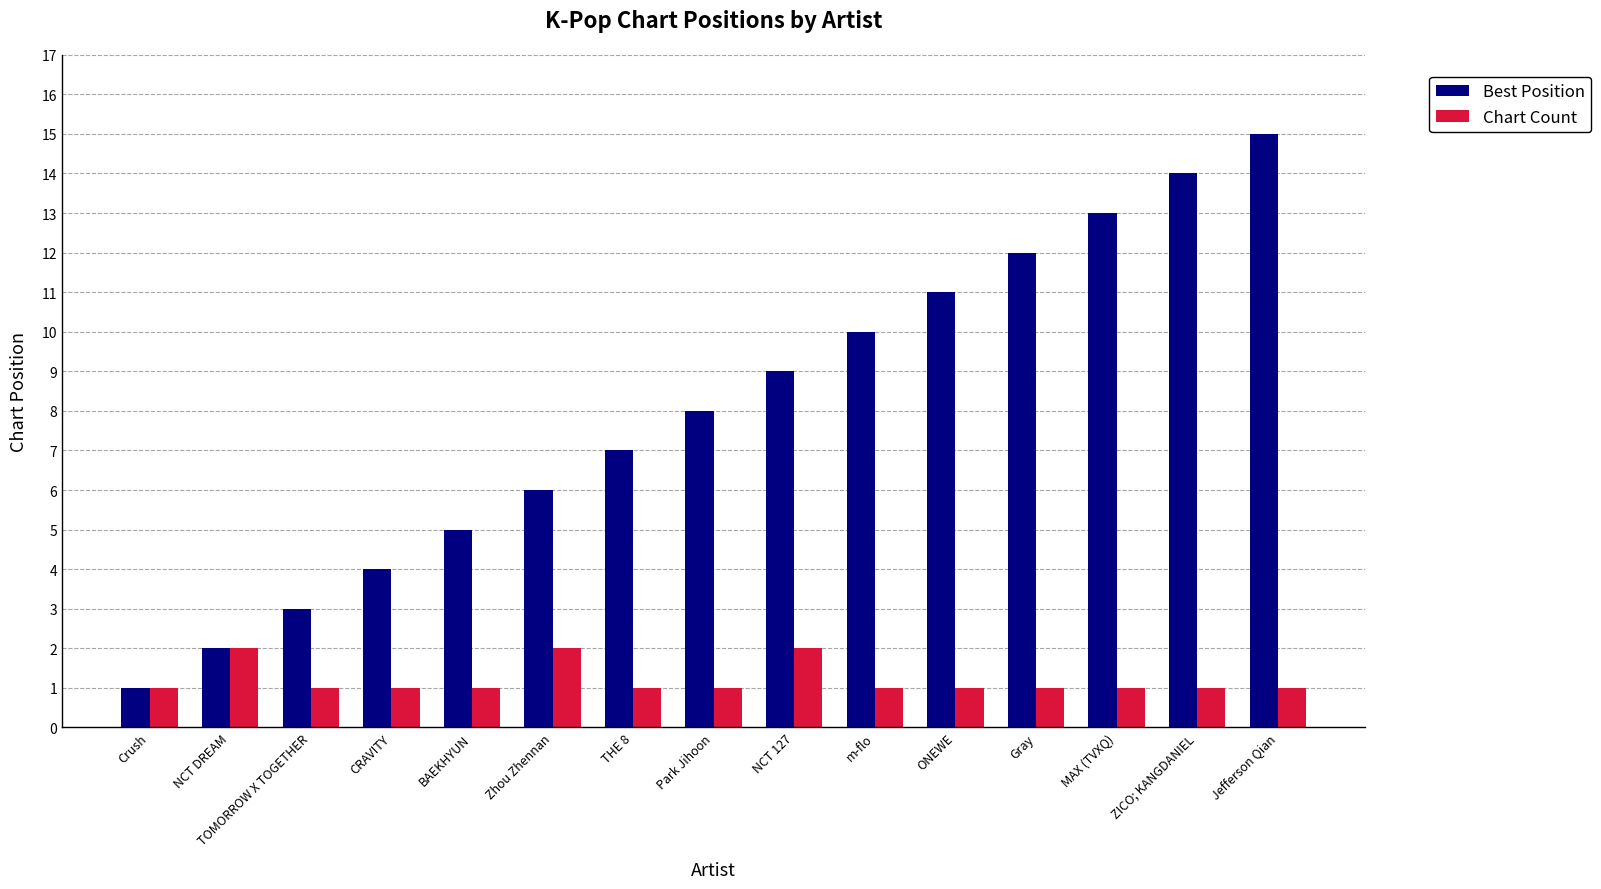

Which category has the highest value in the Best Position series?

Jefferson Qian